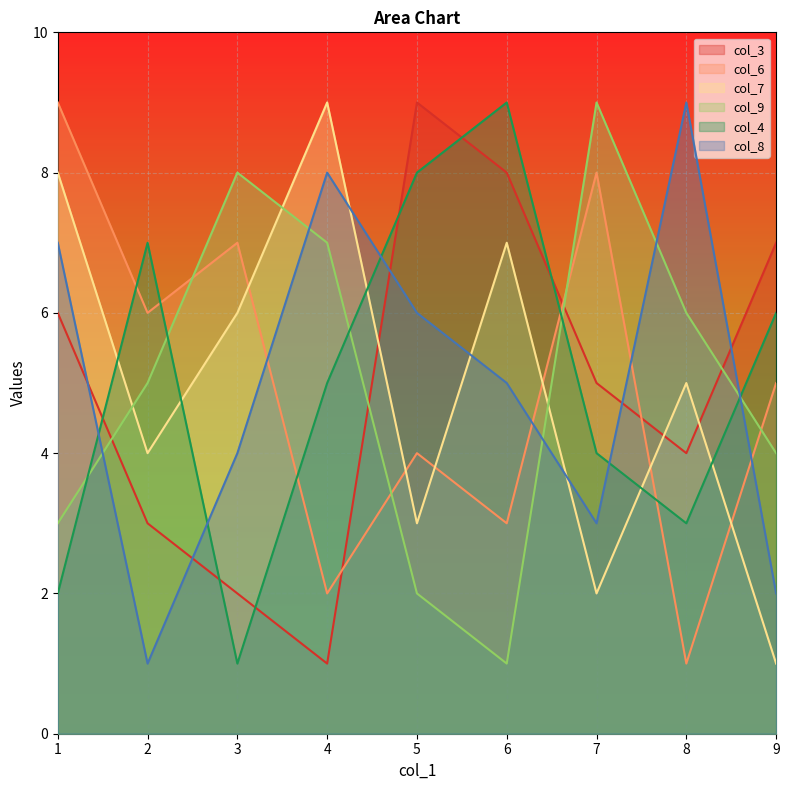

Is the value of col_3 at 5 greater than the value of col_9 at 1?

Yes